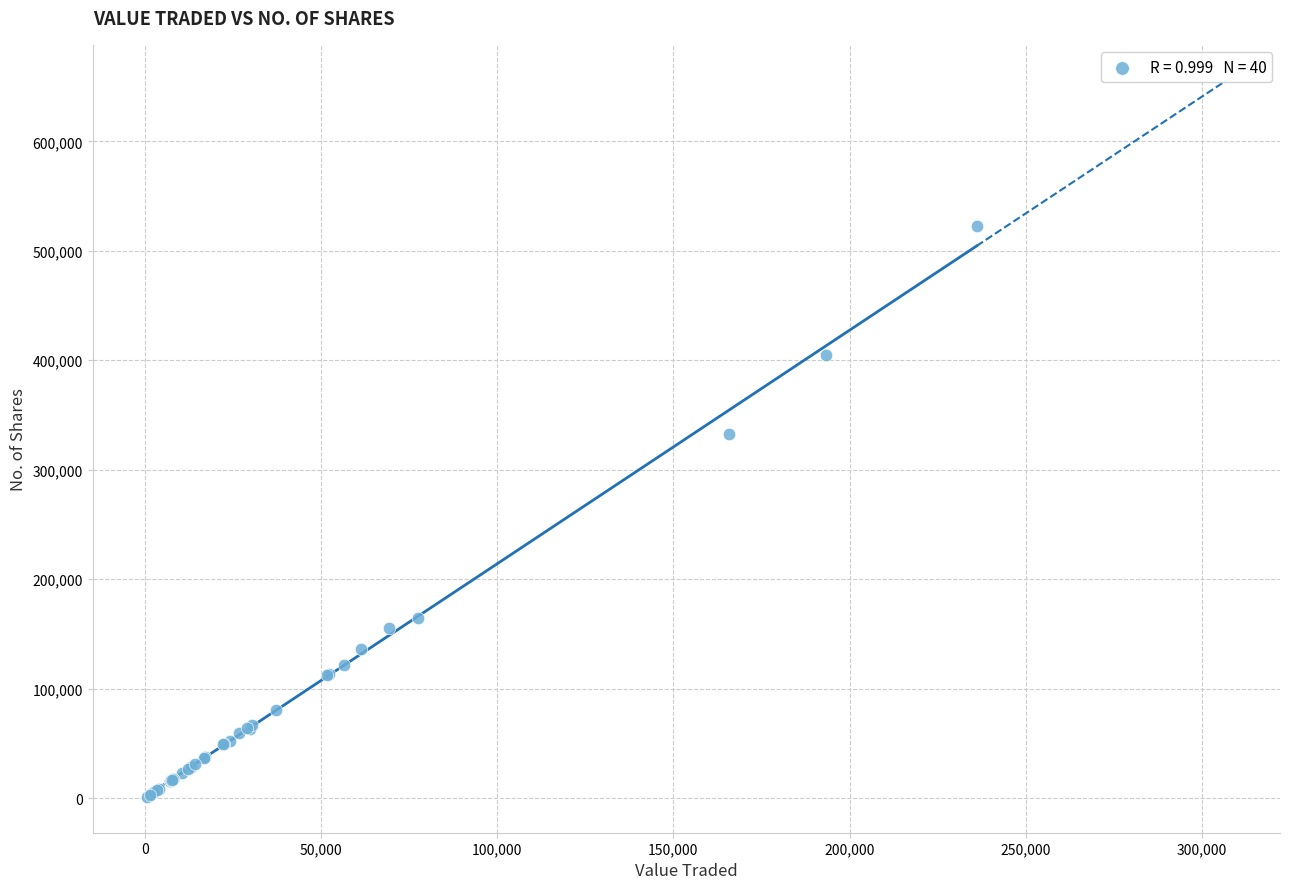

What Y value in the scatter plot is closest to 261752?

332838